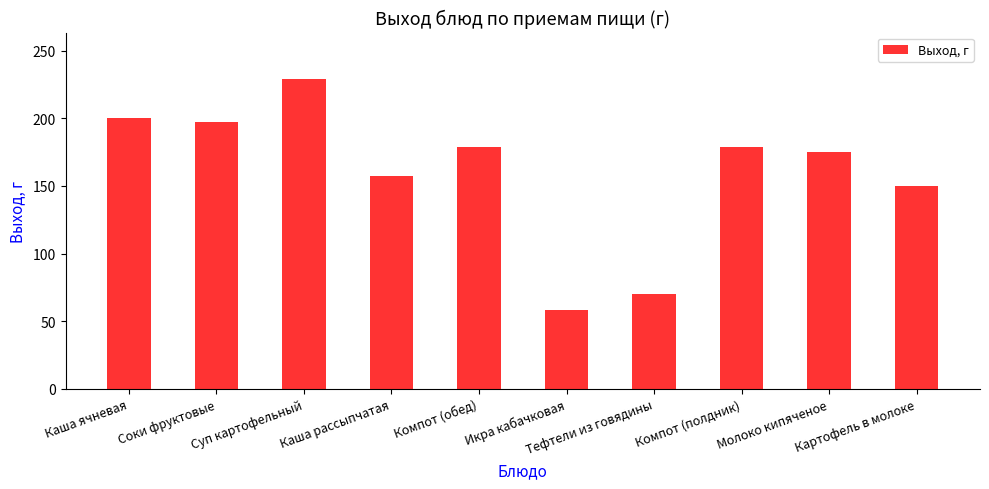

Between Компот (полдник) and Каша рассыпчатая, which is larger?

Компот (полдник)